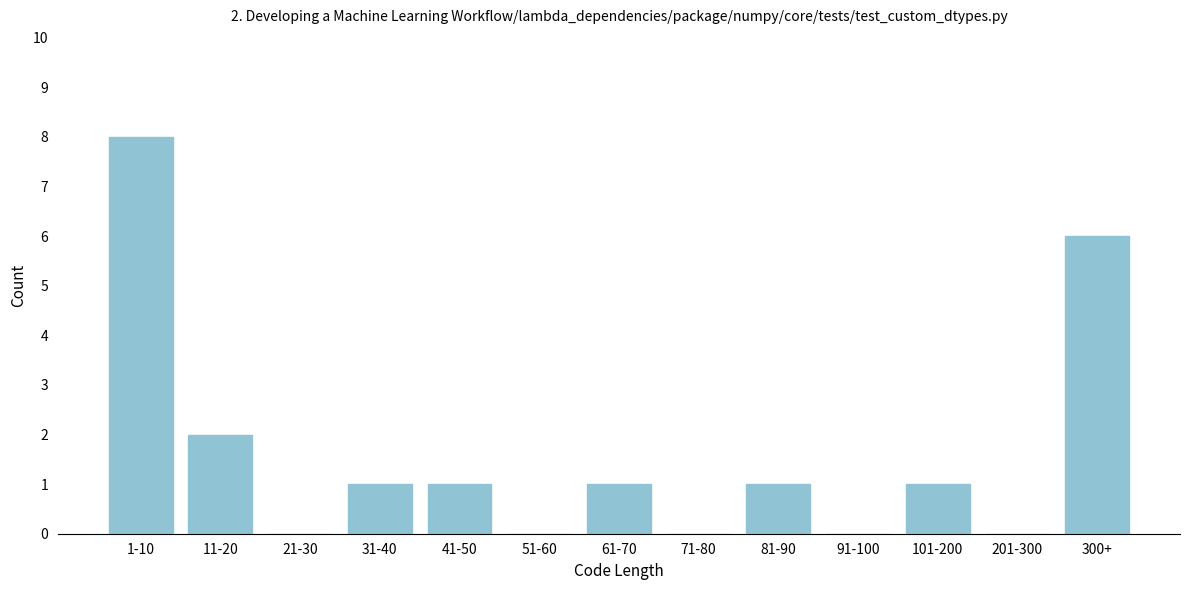

Reading left to right, extract all data points from this chart.

1-10=8	11-20=2	21-30=0	31-40=1	41-50=1	51-60=0	61-70=1	71-80=0	81-90=1	91-100=0	101-200=1	201-300=0	300+=6